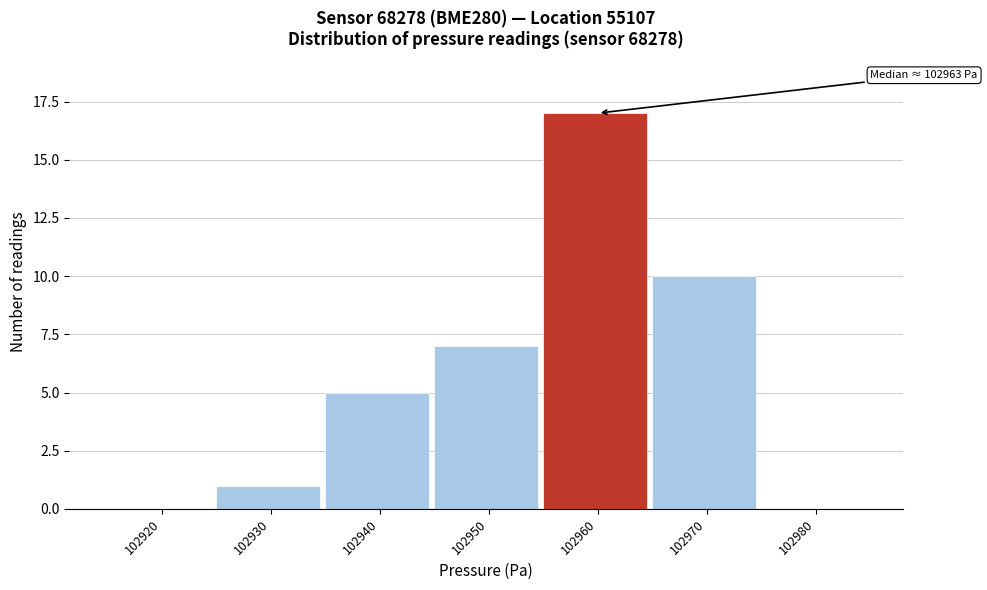

Reading right to left, extract all data points from this chart.

102980=0	102970=10	102960=17	102950=7	102940=5	102930=1	102920=0